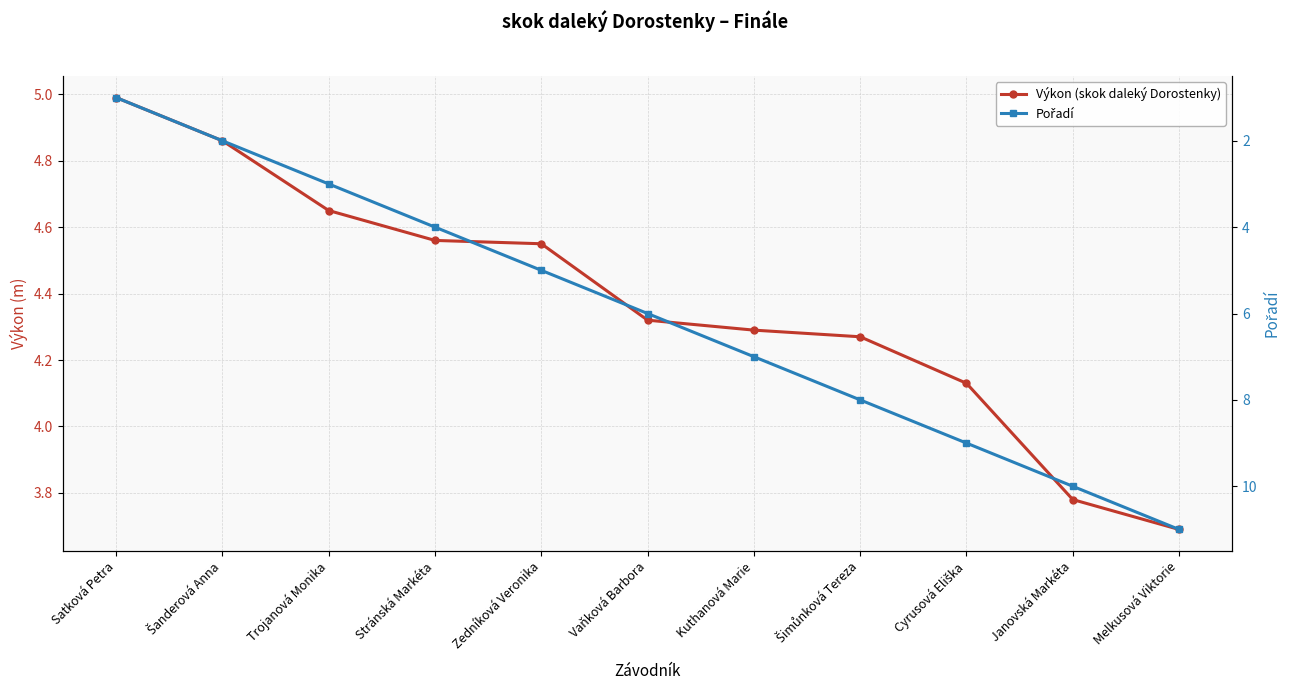

How many values in the Pořadí series exceed 6?

5